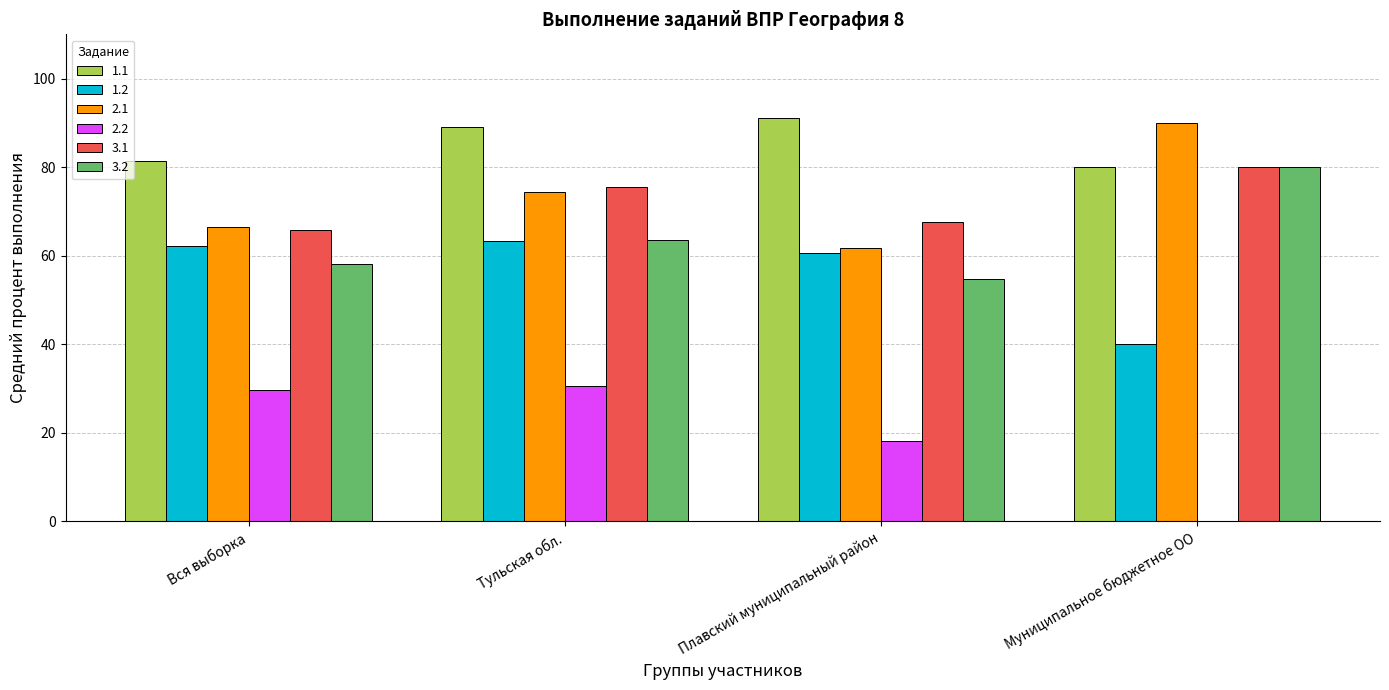

How many groups of bars are there?

4